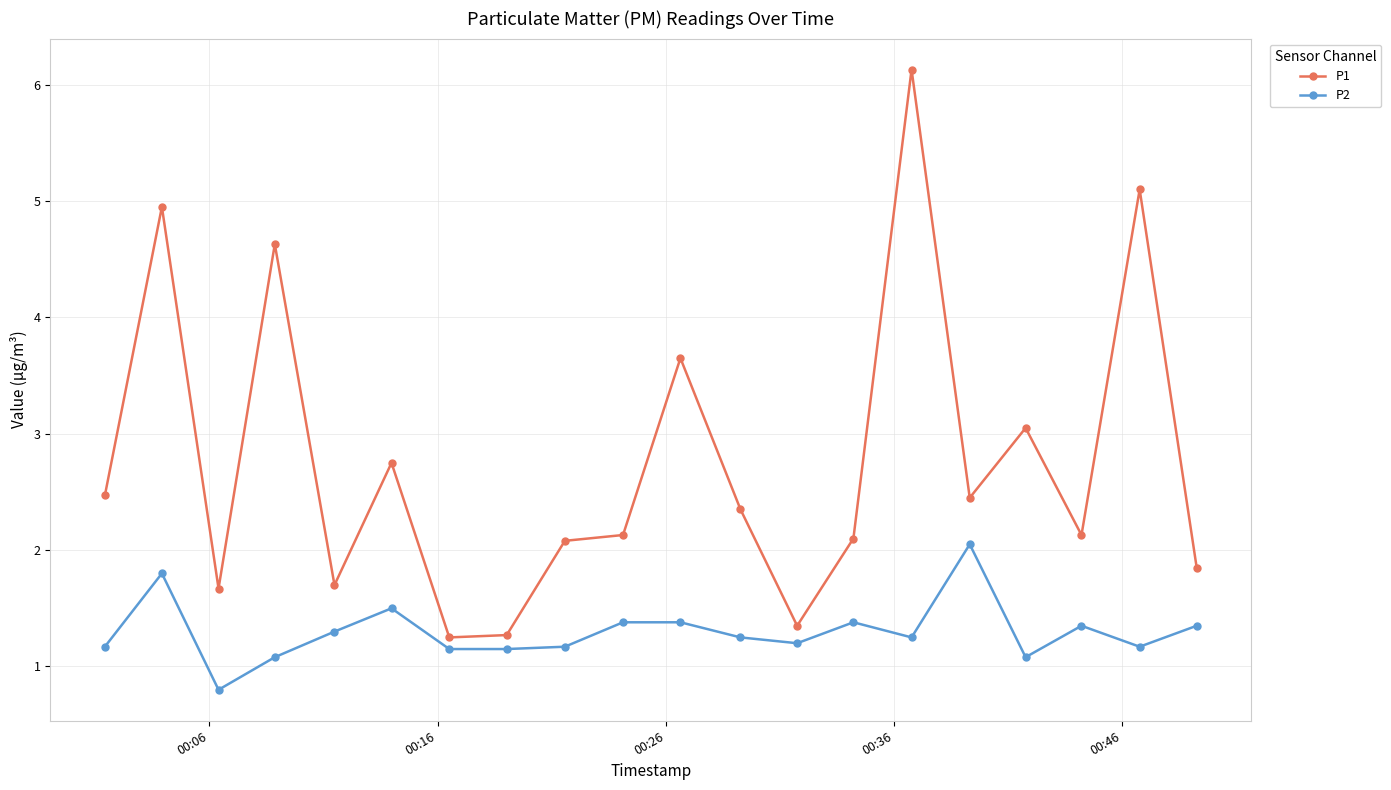

Which series has the widest spread of values?

P1